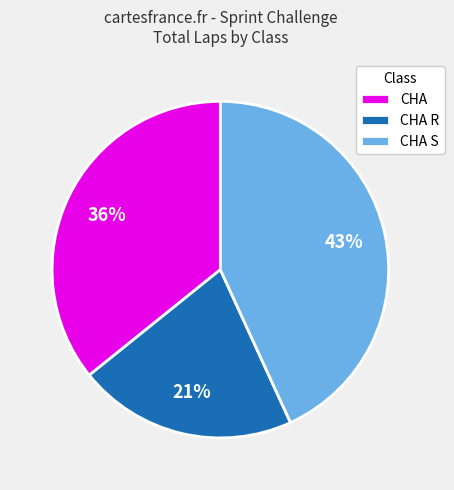

Which slice is the smallest?

CHA R